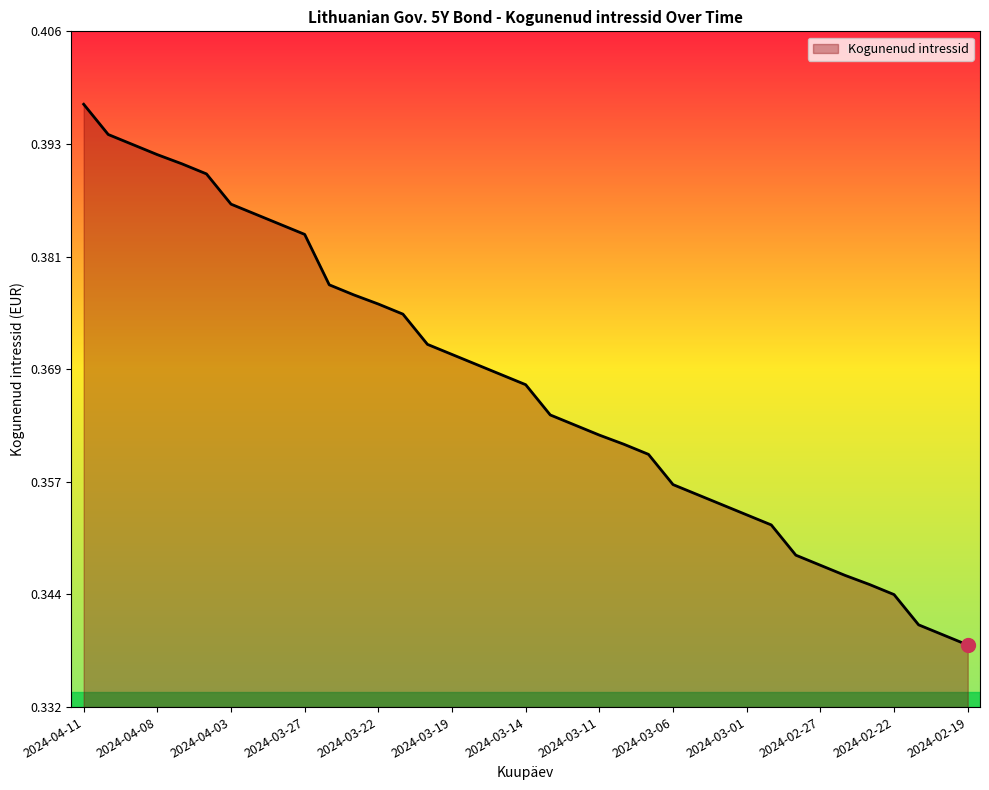

Which category has the highest value across all series?

2024-04-11